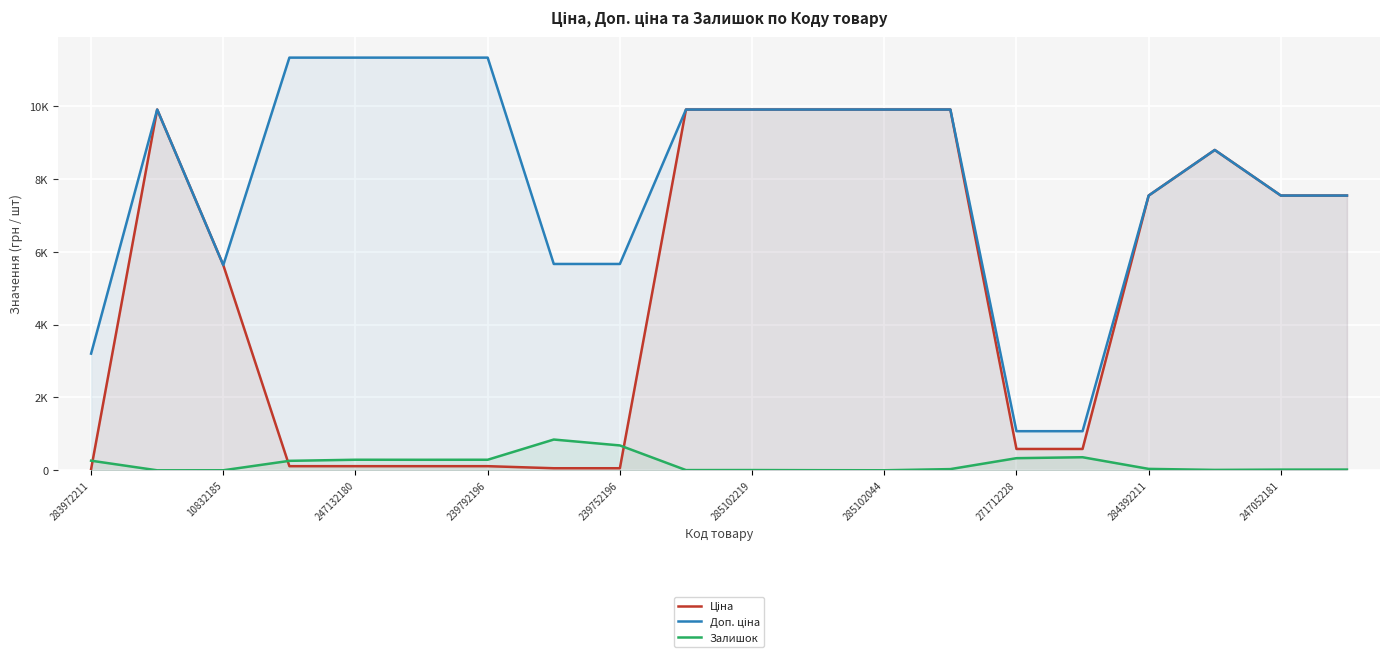

What is the difference between the second highest and minimum values in the Залишок series?

683.0